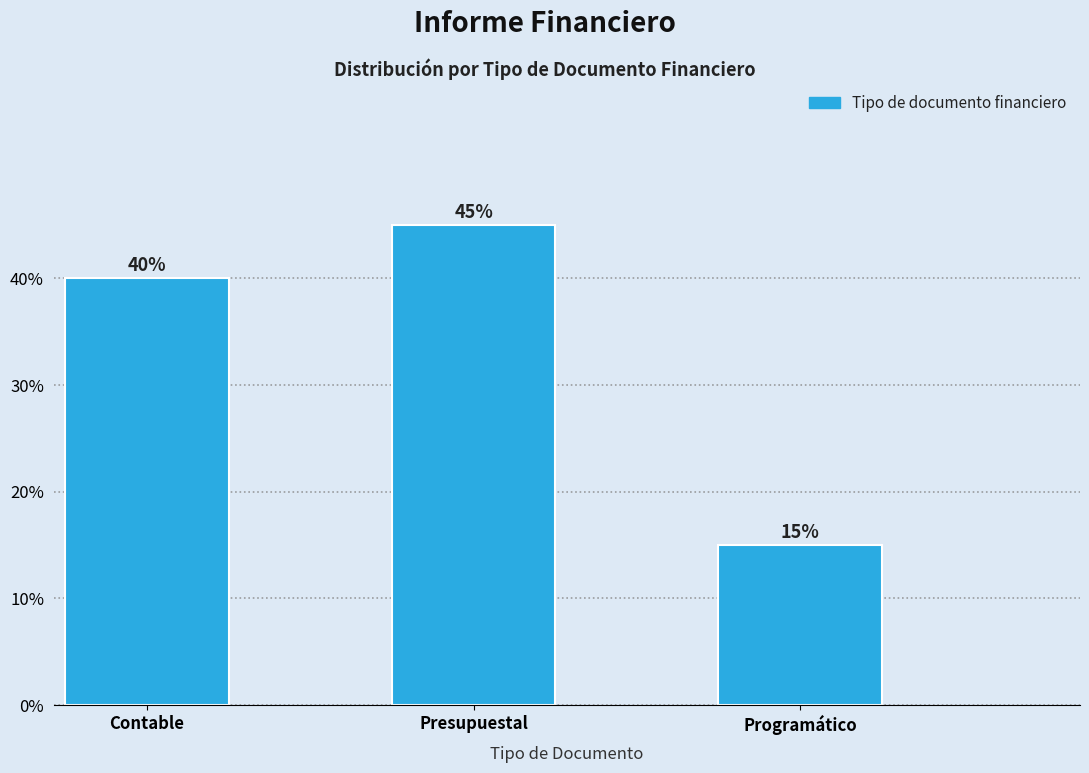

Reading right to left, extract all data points from this chart.

15	45	40